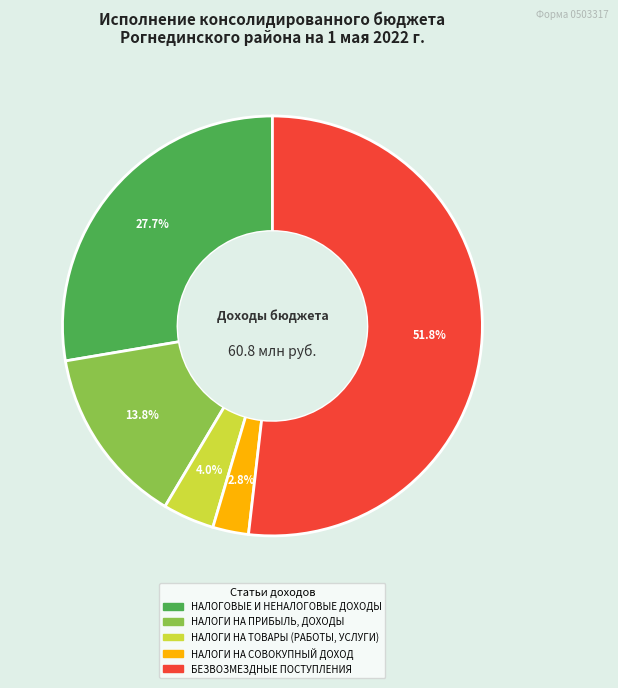

How many segments does this pie chart have?

5